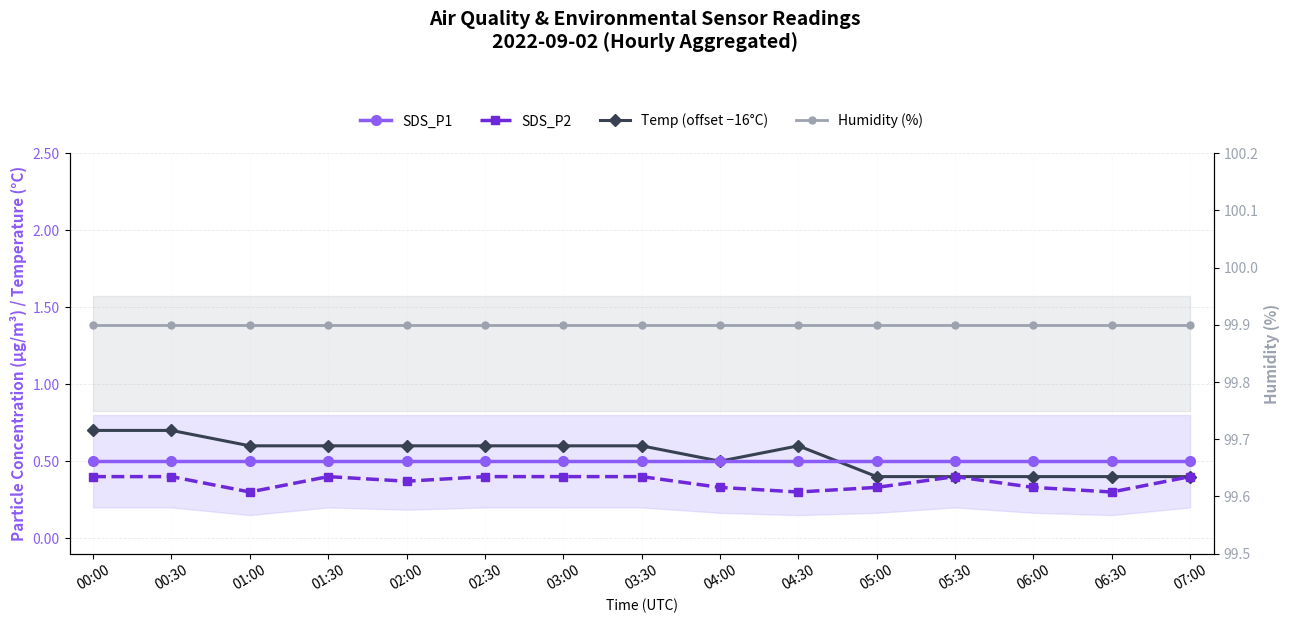

True or false: Humidity (%) has more than 1 points higher than both neighbors.

False